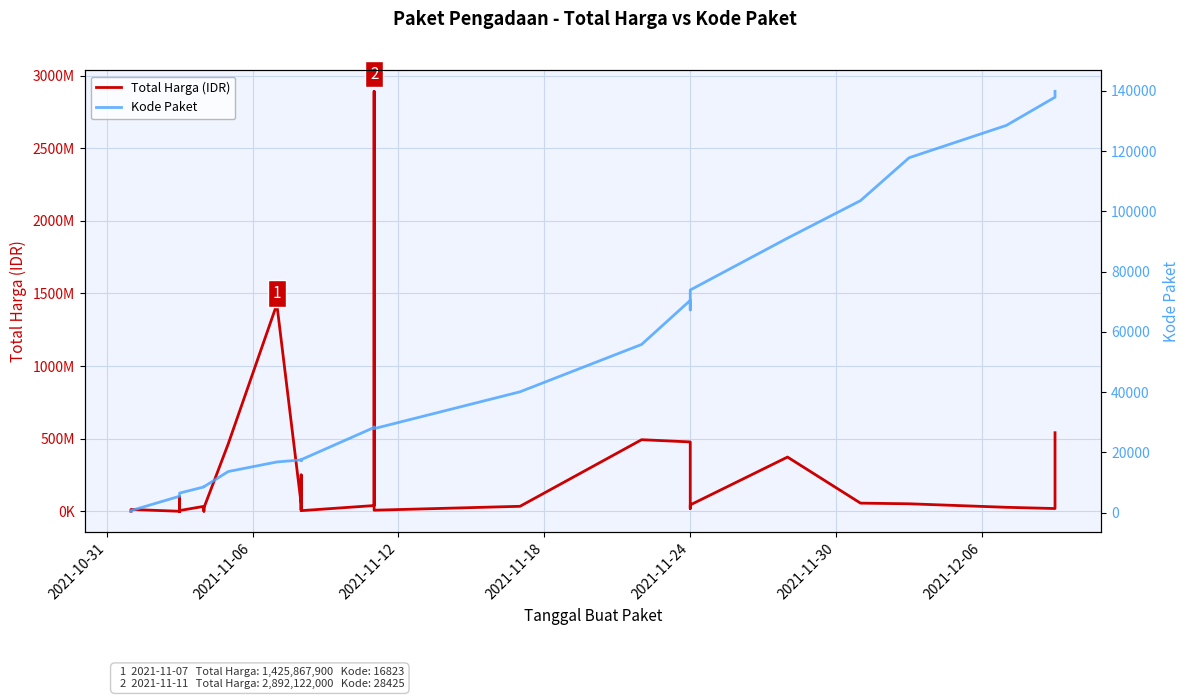

Which series has the largest total across all categories?

Total Harga (IDR)